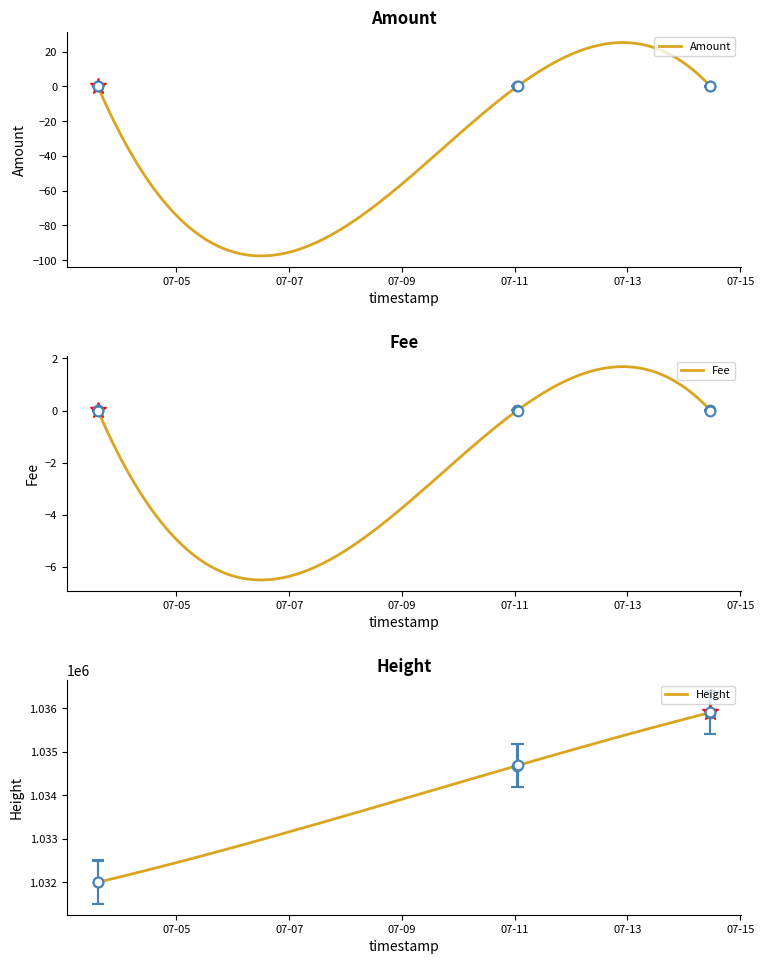

What is the minimum value for Fee?

-6.5